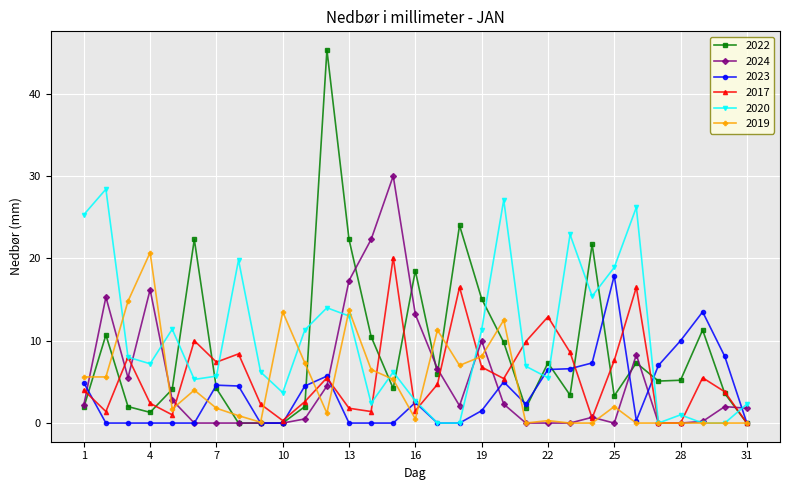

How many interior local peaks does the 2017 series have?

9